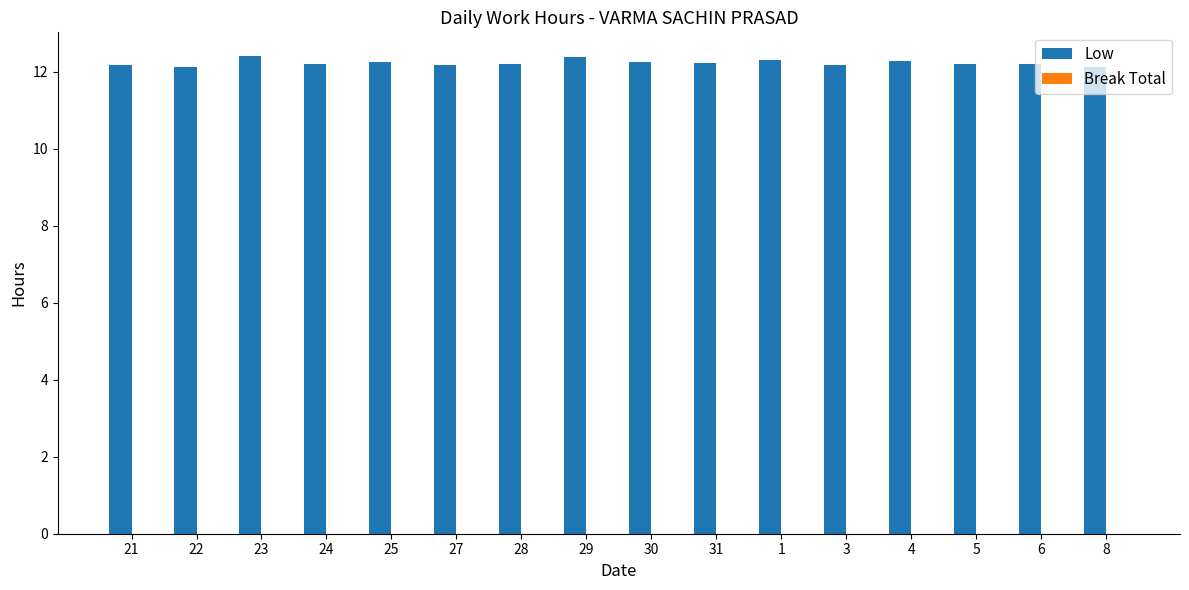

What is the sum of the values at 24 and 30?

24.5